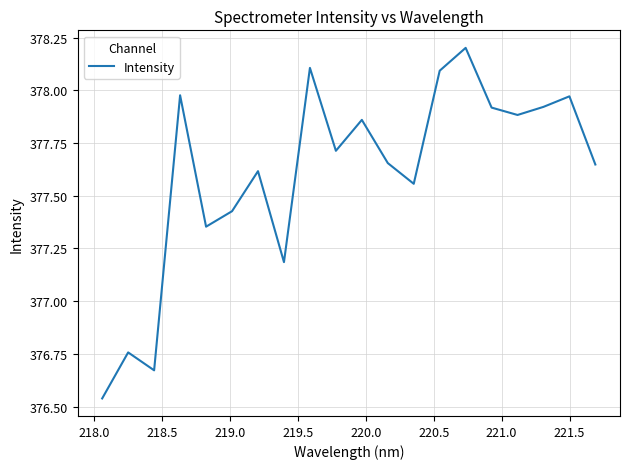

What is the greatest value displayed?

378.2